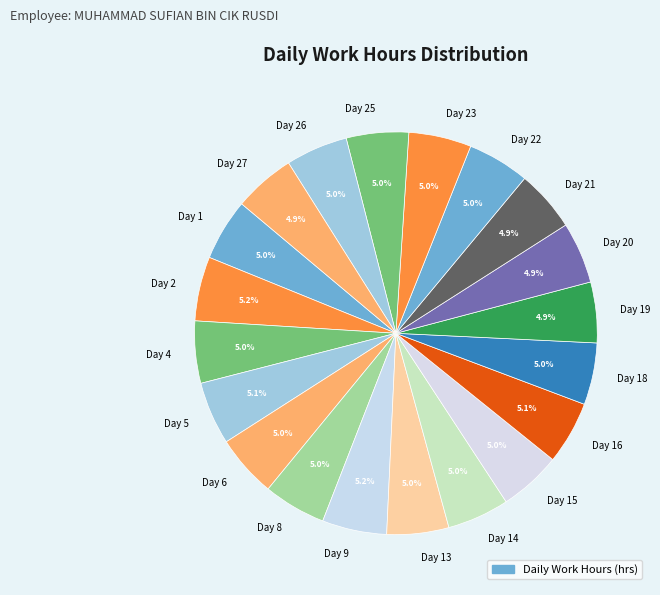

Count the number of slices in the pie.

20